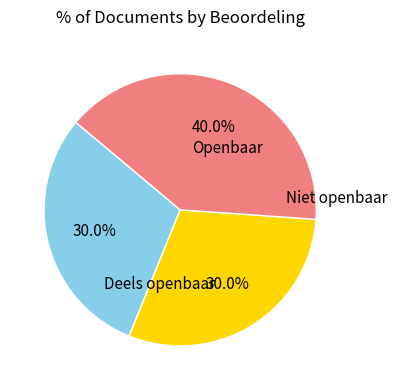

Does any single category account for the majority?

No